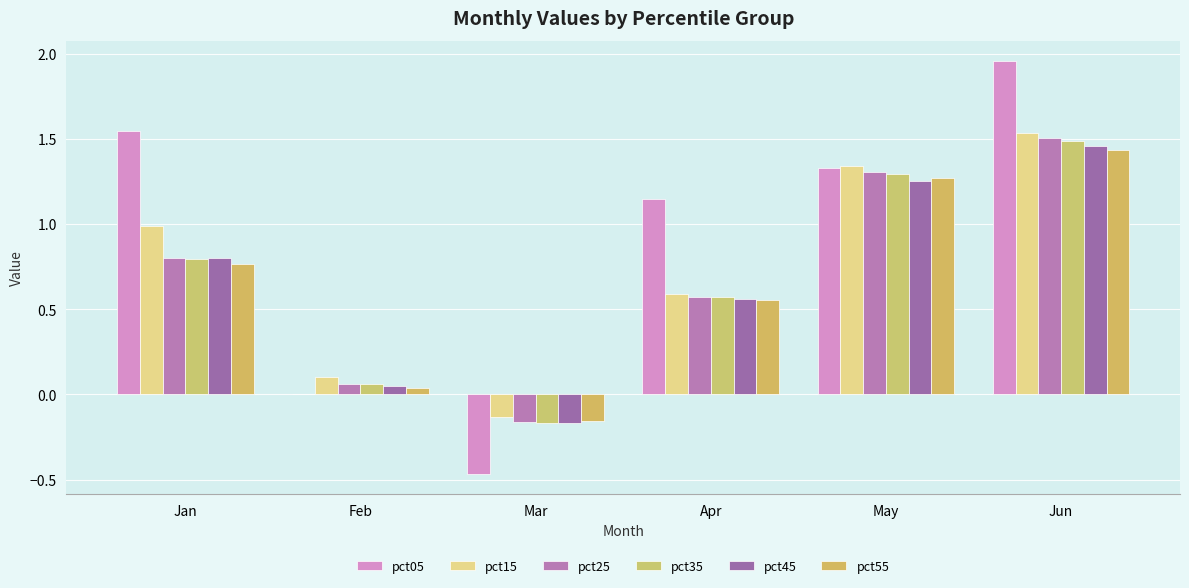

Rank the series by their maximum value, from lowest to highest.

pct55, pct45, pct35, pct25, pct15, pct05